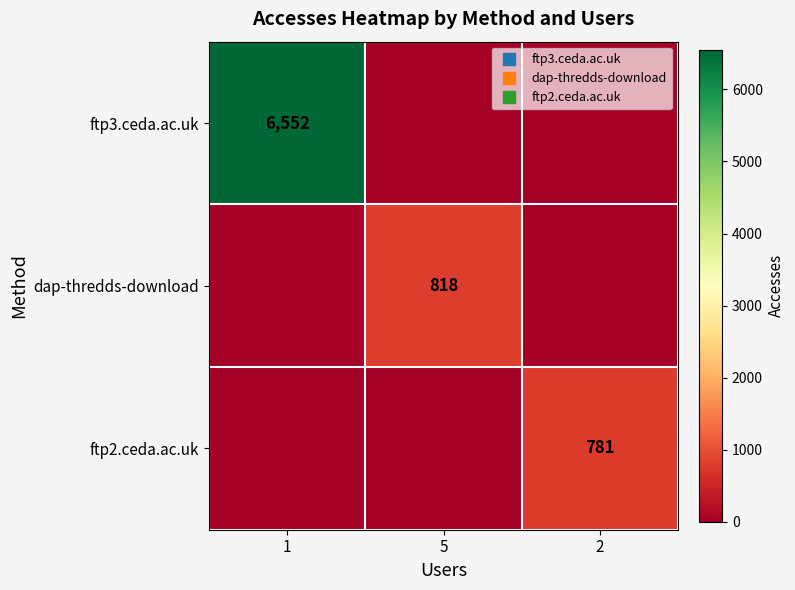

At which category is the sum across all series the highest?

1